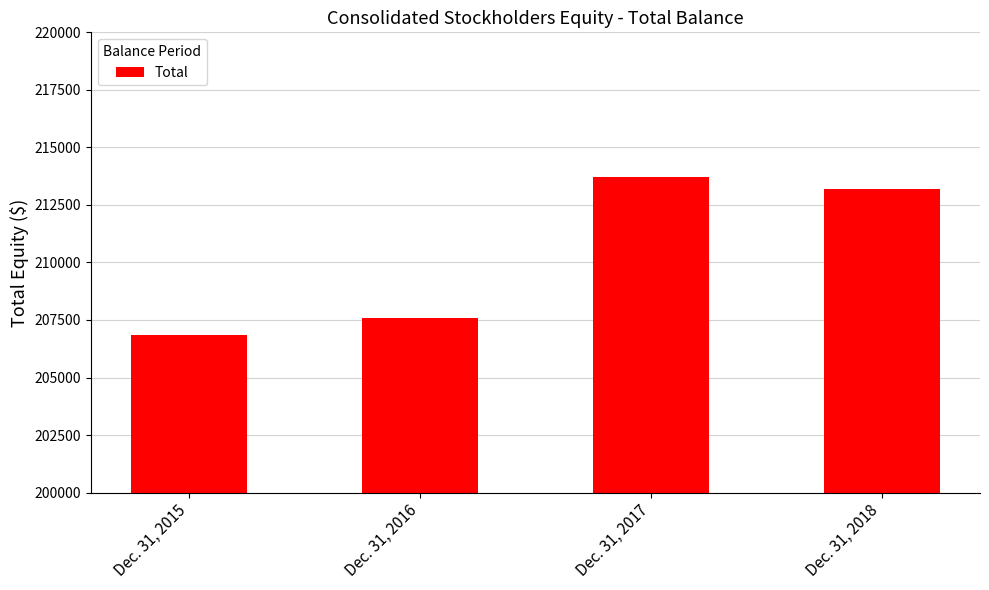

True or false: the data shows 125485 at Dec. 31, 2017.

False